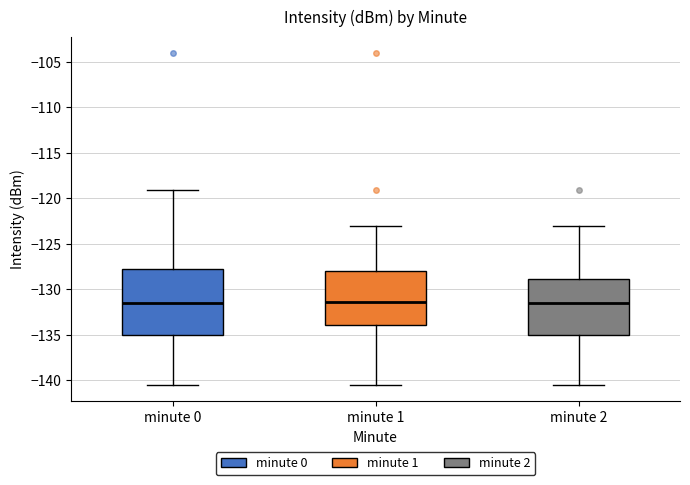

Reading left to right, transcribe this box plot: for each box, give where its median line is, the range the box spans, and where its two whiskers end, as read against the y-axis. The values are not printed on the chart, so give them approximately, as read against the axis.

minute 0: median -131.5, box -135.0 to -128.0, whiskers -140.5 to -119.0
minute 1: median -131.5, box -134.0 to -128.0, whiskers -140.5 to -123.0
minute 2: median -131.5, box -135.0 to -129.0, whiskers -140.5 to -123.0